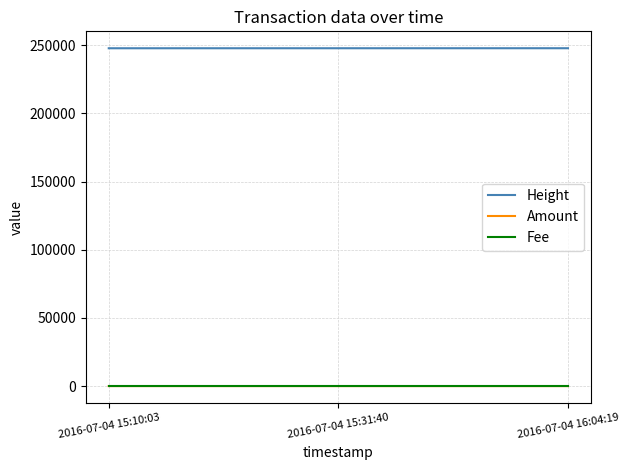

What is the sum of the Fee values at 2016-07-04 15:10:03 and 2016-07-04 16:04:19?

2